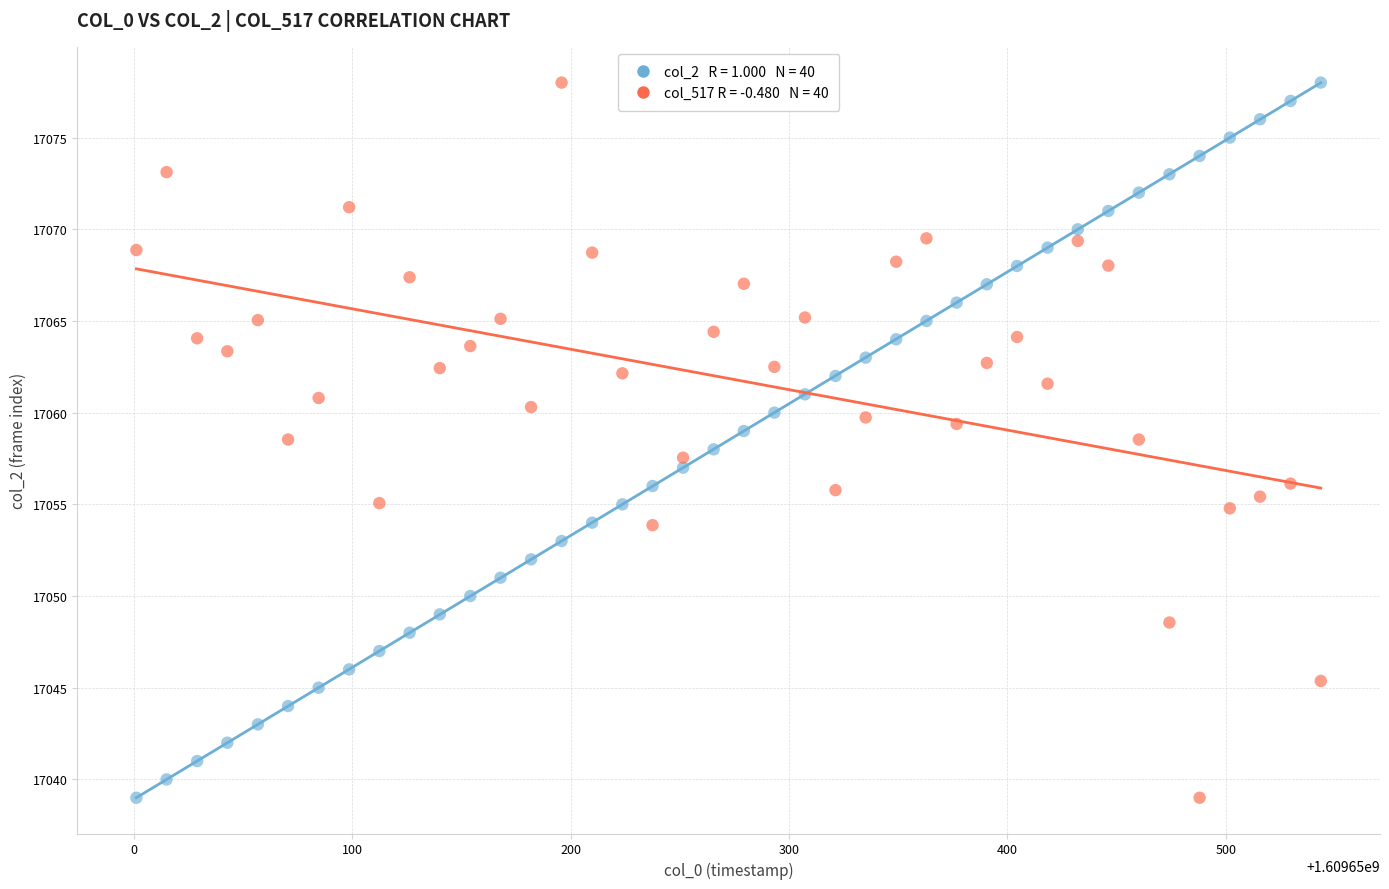

Across all data points, what is the range of X values (max minus min)?

542.4